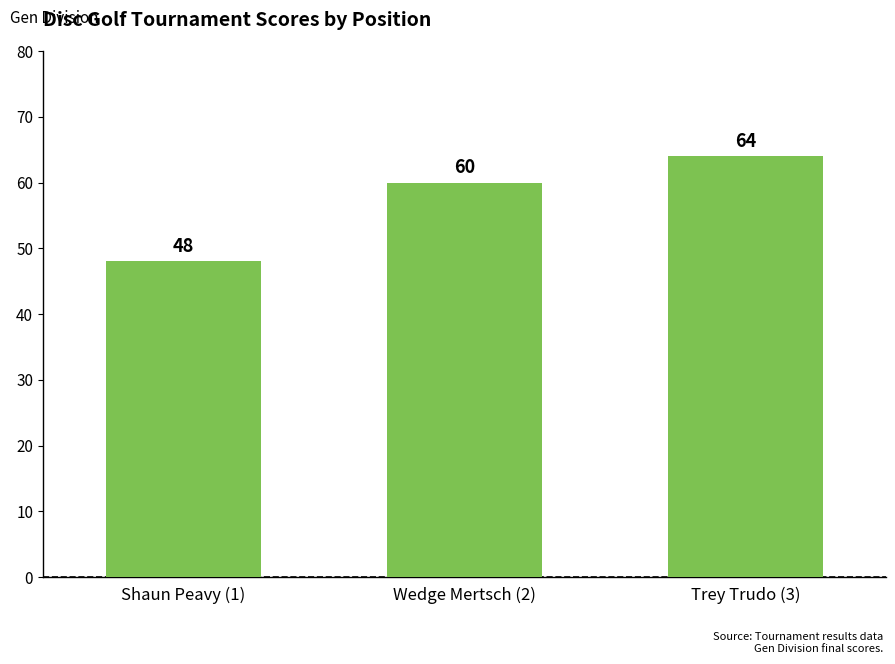

Which label corresponds to the smallest value in the chart?

Shaun Peavy (1)